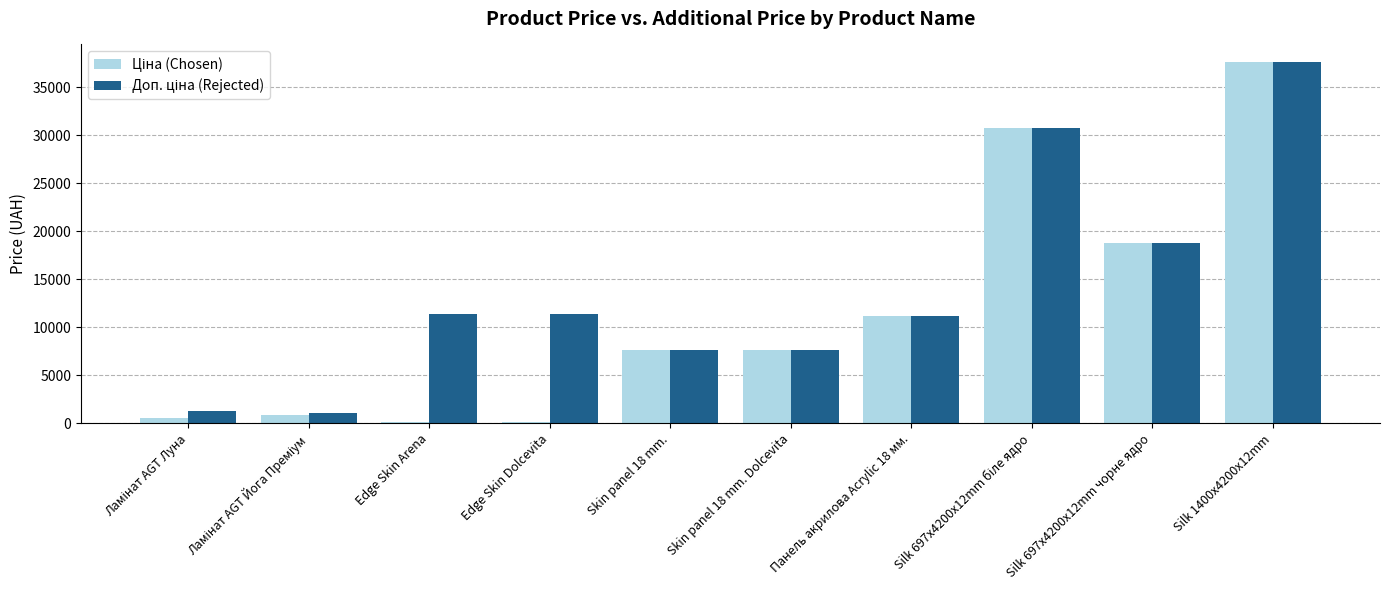

Which label corresponds to the largest value in the chart?

Silk 1400x4200x12mm